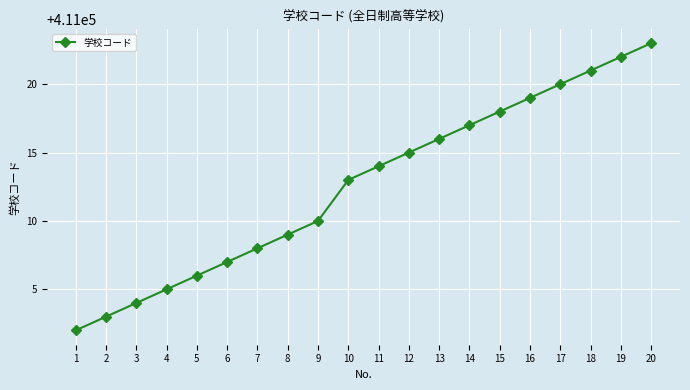

List the labels in order of value, largest first.

20, 19, 18, 17, 16, 15, 14, 13, 12, 11, 10, 9, 8, 7, 6, 5, 4, 3, 2, 1